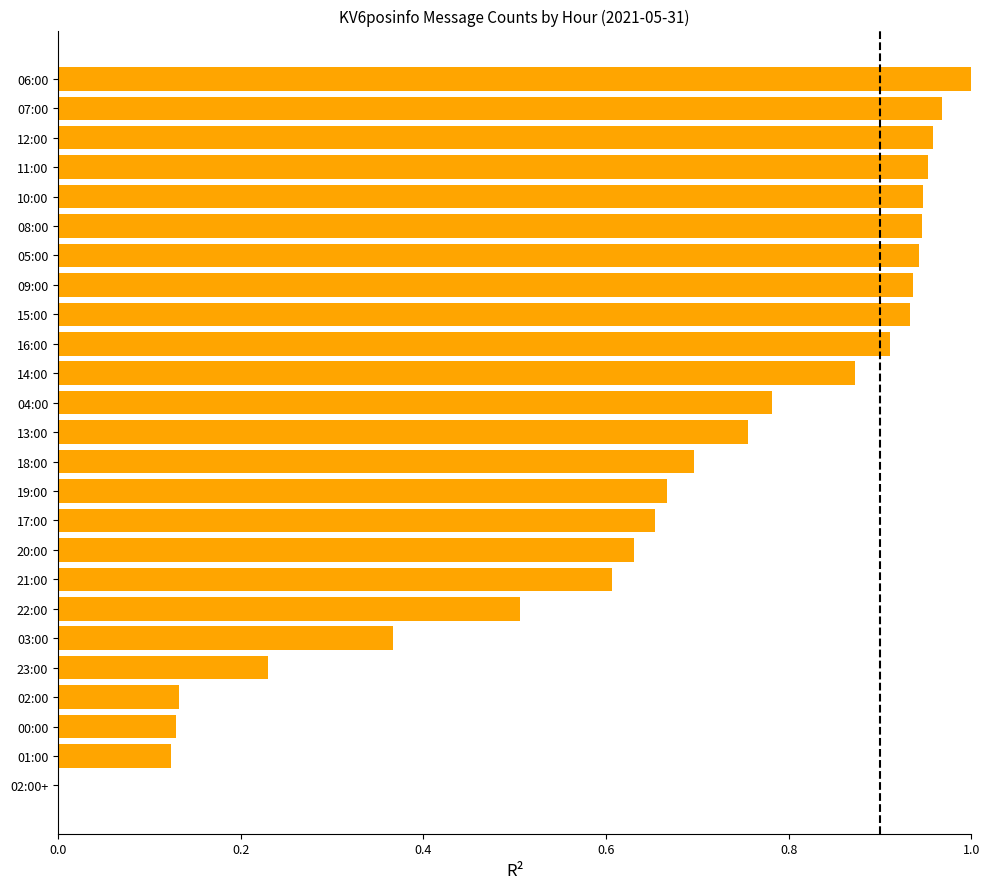

Which label corresponds to the largest value in the chart?

06:00